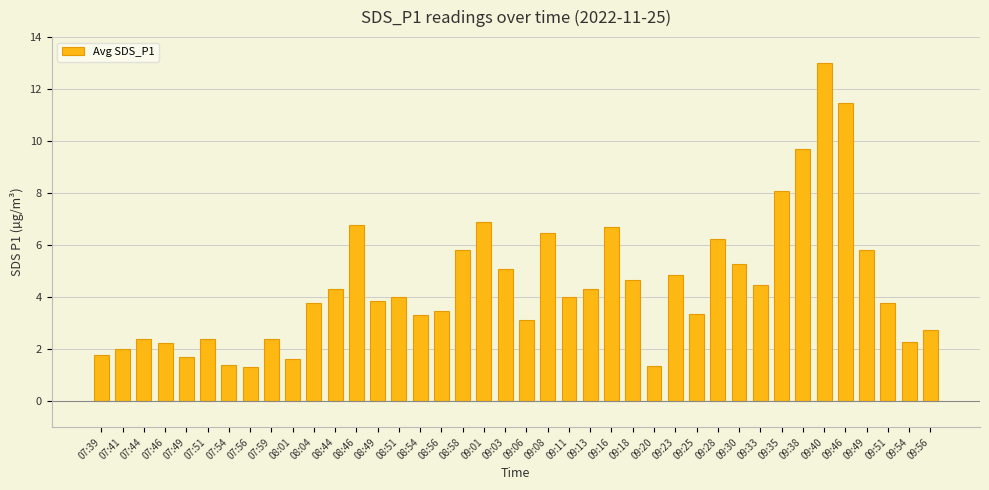

True or false: the data shows 20.1 at 09:46.

False